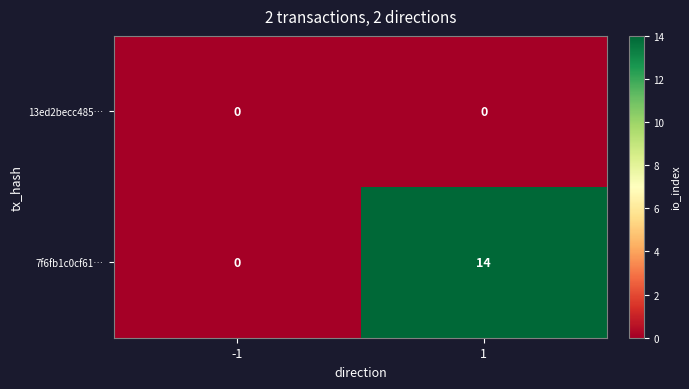

At which category is the sum across all series the highest?

1